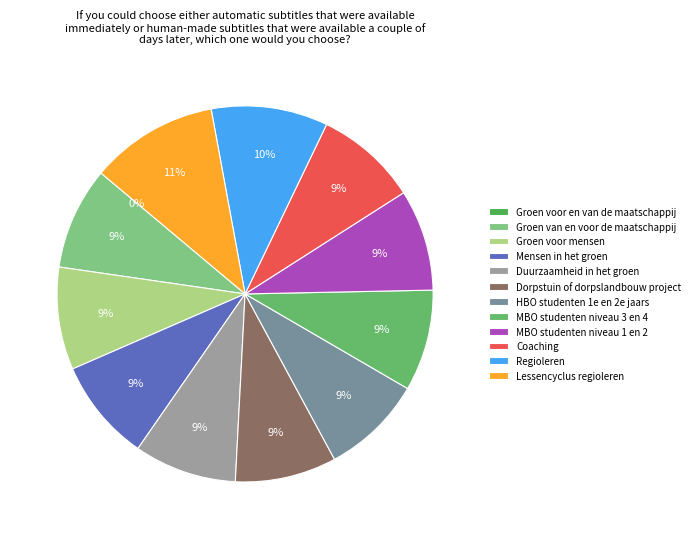

What is the smallest slice in the pie chart?

Groen voor en van de maatschappij